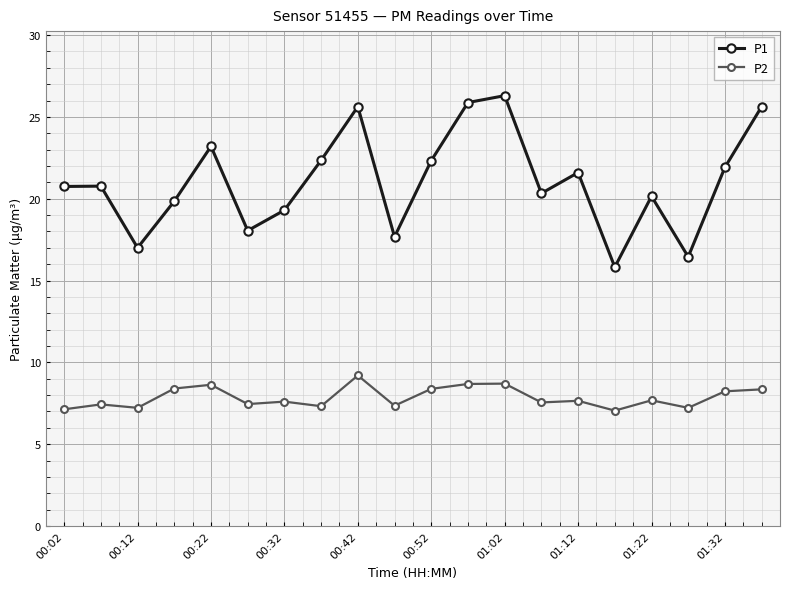

What is the difference between the maximum and second lowest values in the P2 series?

2.1